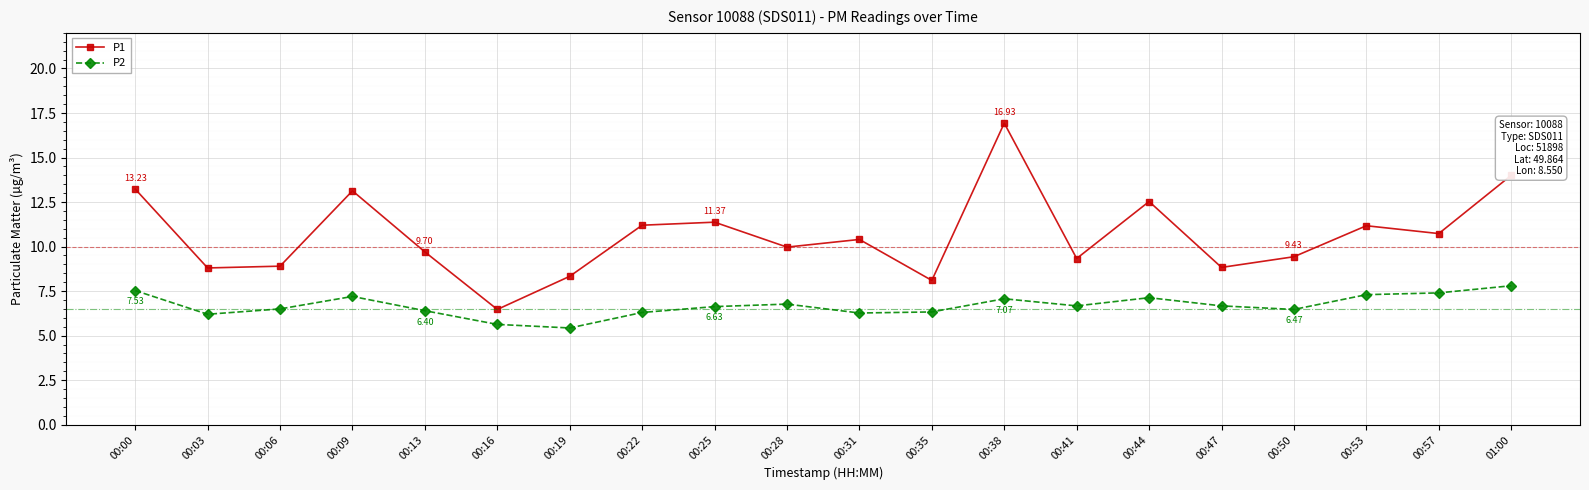

Which category has the lowest value across all series?

00:19